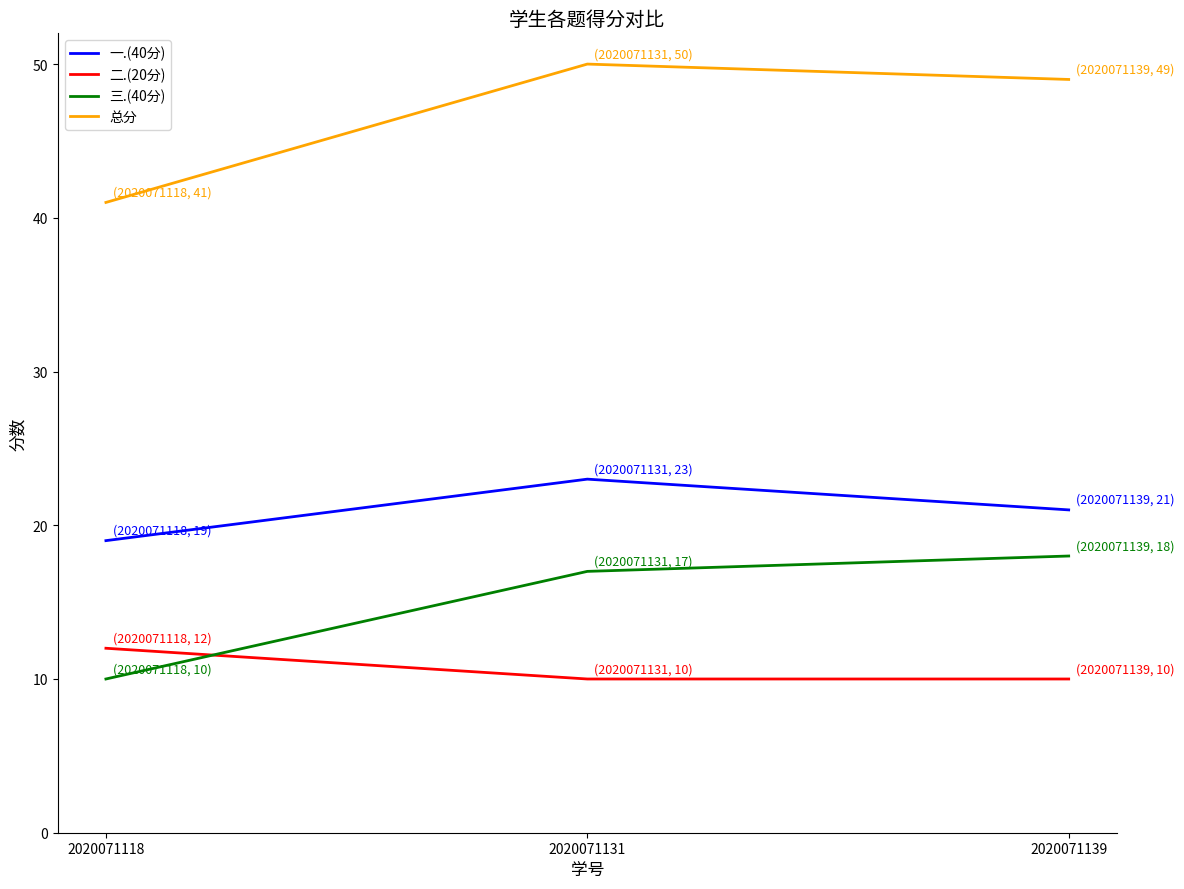

List the series in order of their peak value, lowest first.

二.(20分), 三.(40分), 一.(40分), 总分